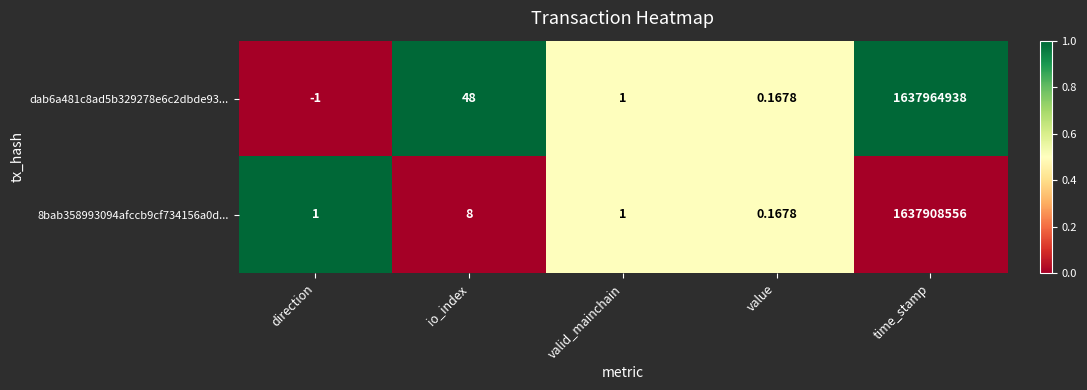

List the labels in order of dab6a481c8ad5b329278e6c2dbde93... value, smallest first.

direction, value, valid_mainchain, io_index, time_stamp